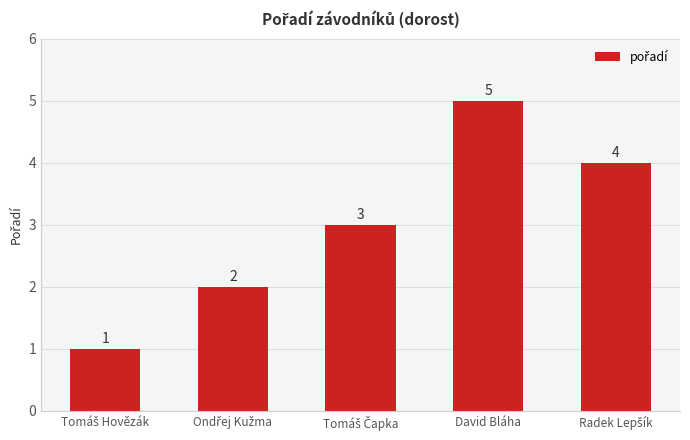

The chart shows a value of 5 at David Bláha. True or false?

True